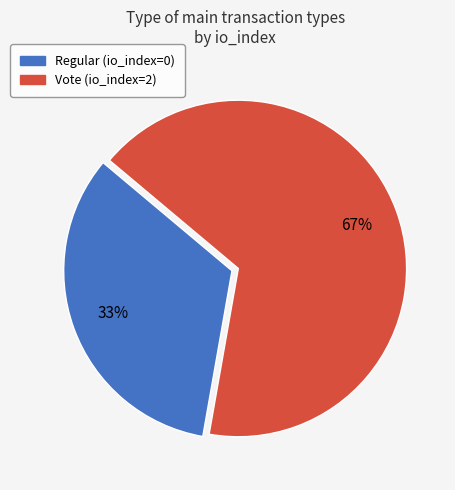

Is the sum of Vote (io_index=2) and Regular (io_index=0) greater than half?

Yes